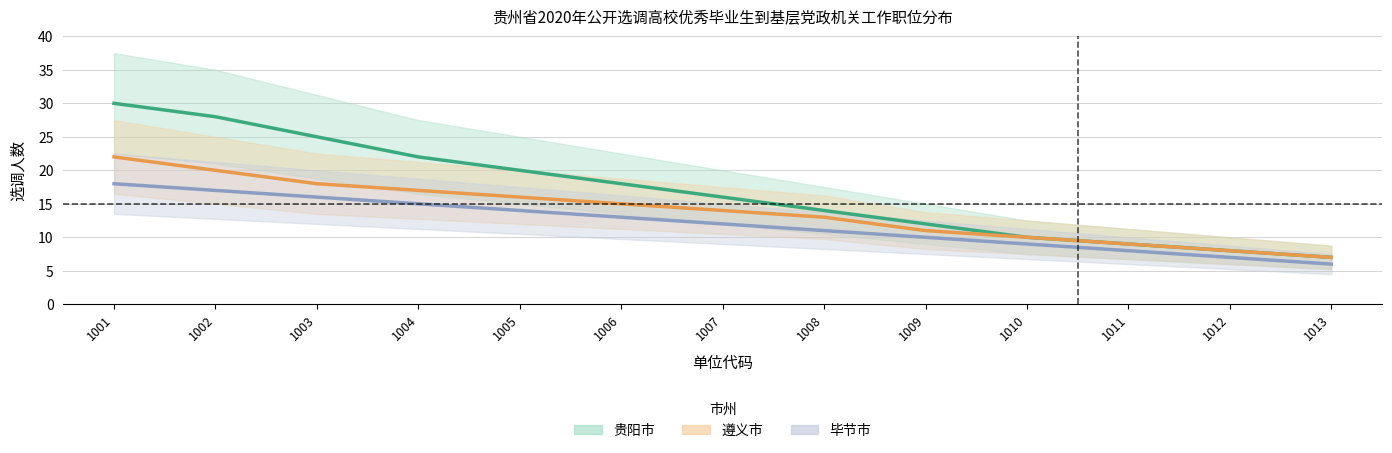

What value does the 遵义市 series have at 1004, to the nearest 5?

15